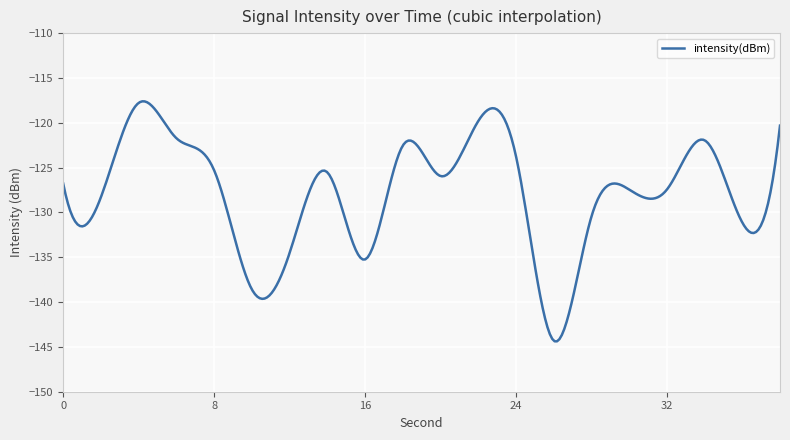

What is the smallest value displayed?

-144.4